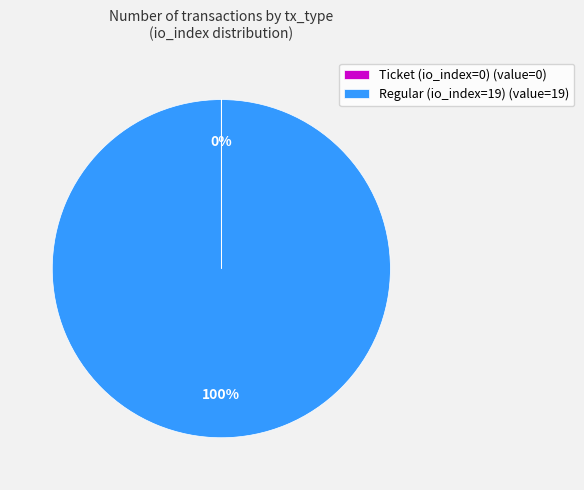

Is Regular (io_index=19) (value=19) the majority of the pie?

Yes